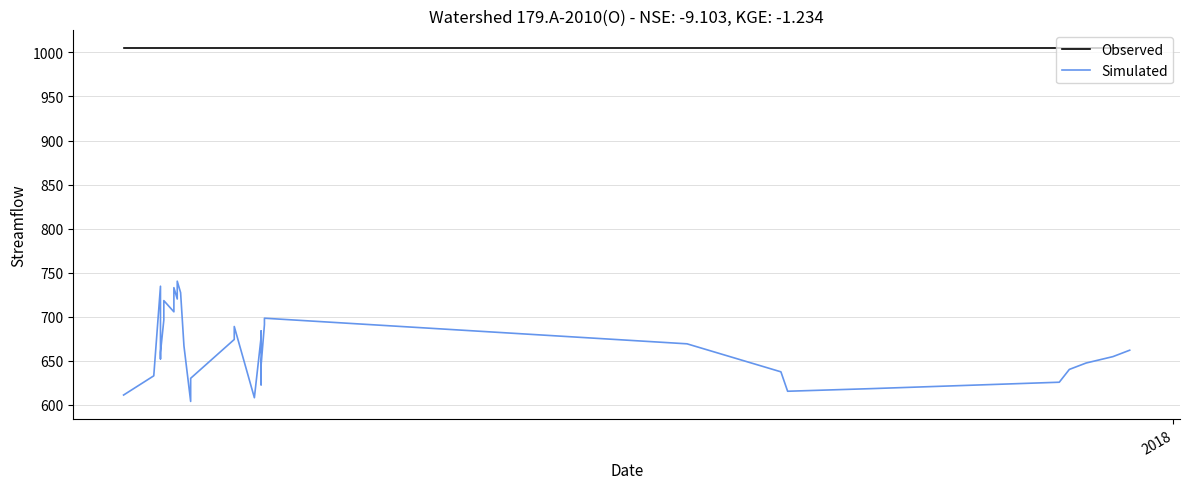

Is the value of Observed at 36 greater than the value of Simulated at 21?

Yes